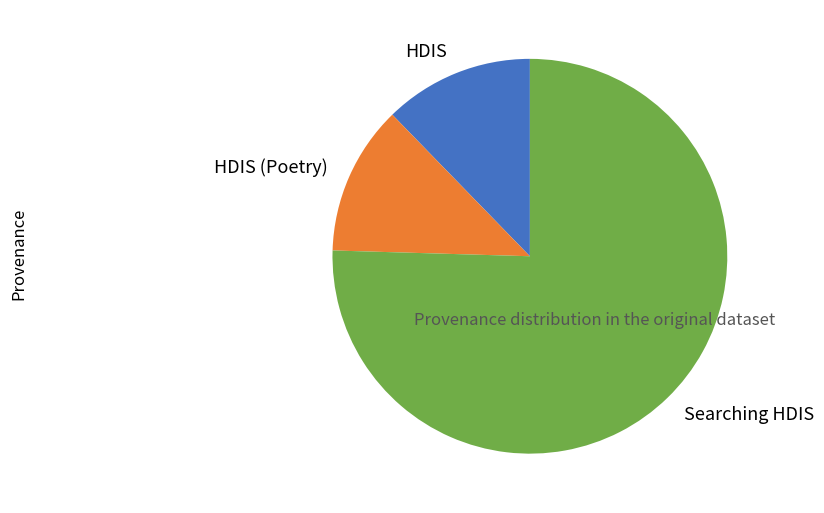

Combined, do HDIS and HDIS (Poetry) account for over 50%?

No